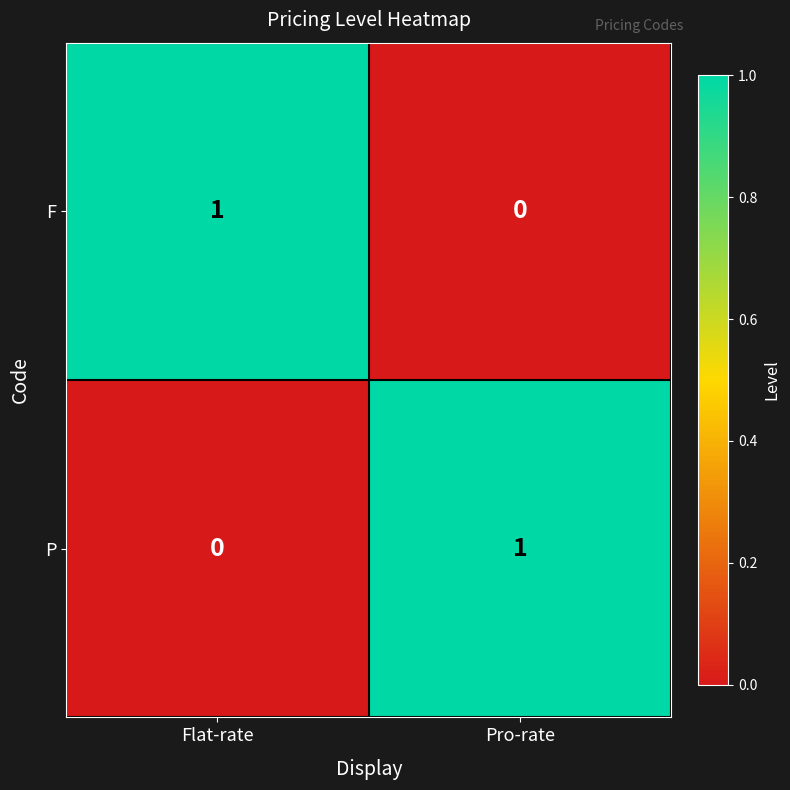

At Pro-rate, list the series in order from smallest to largest.

F, P